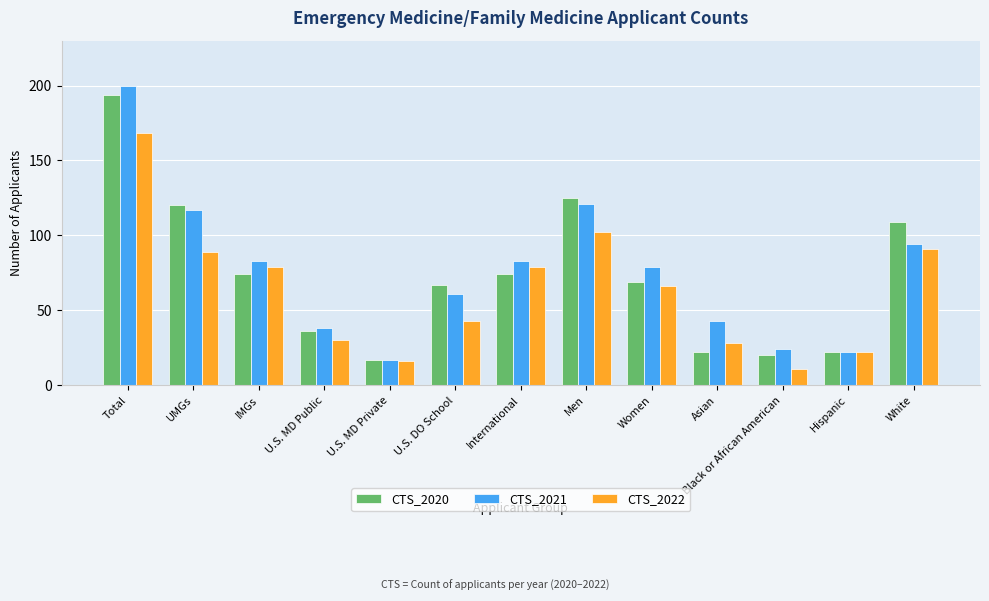

What position from the left is Black or African American?

11